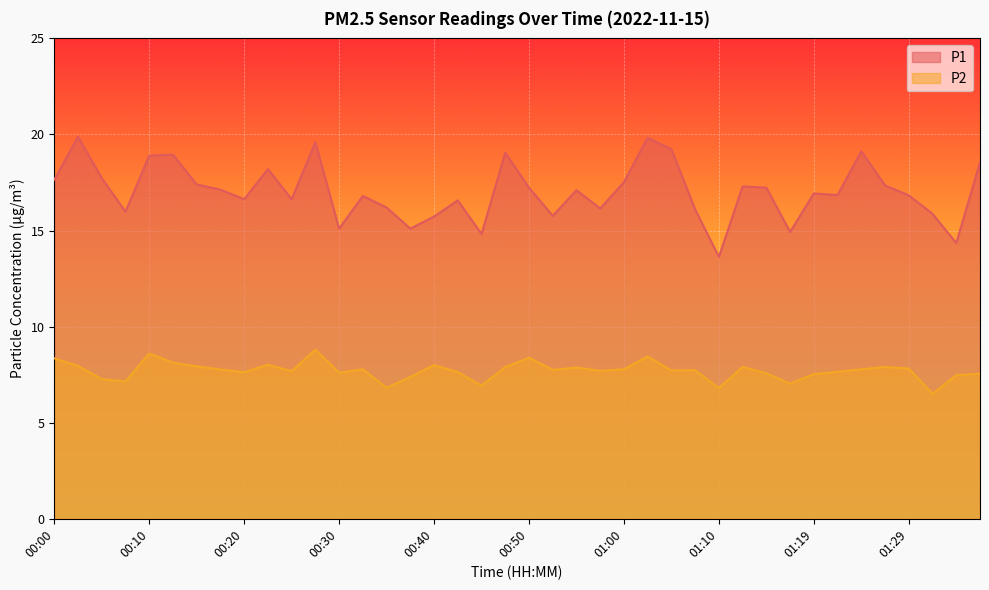

Where is the first local minimum for P2?

00:08